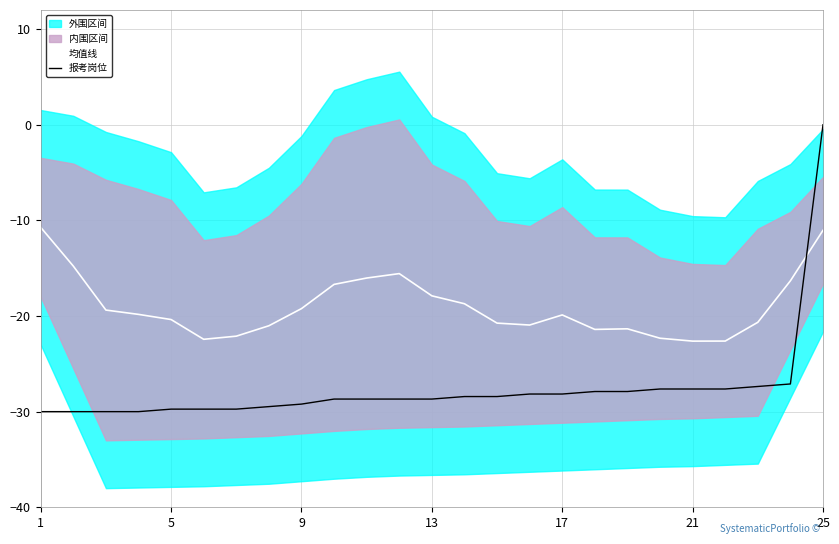

Read the 均值线 value at 13.

-17.9